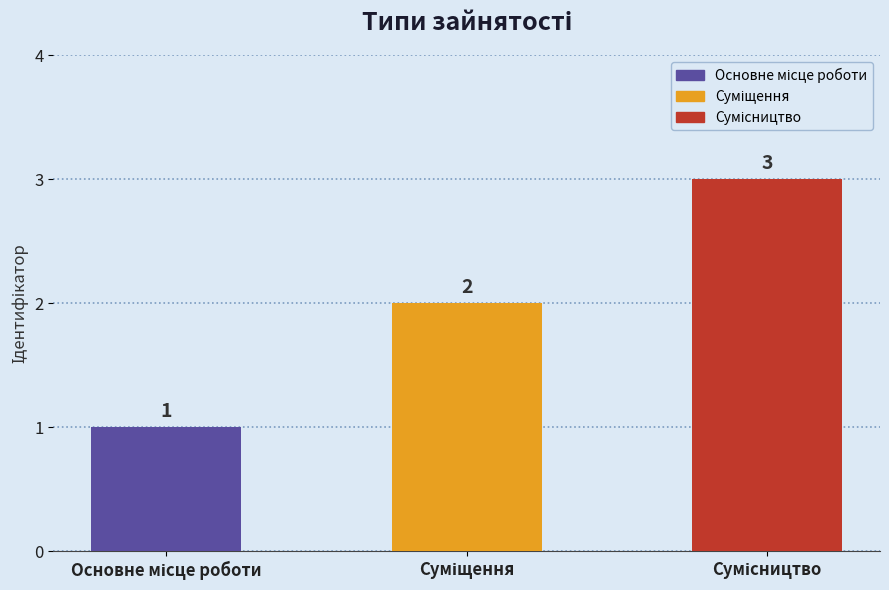

Count the values in the range 1 to 3.

3